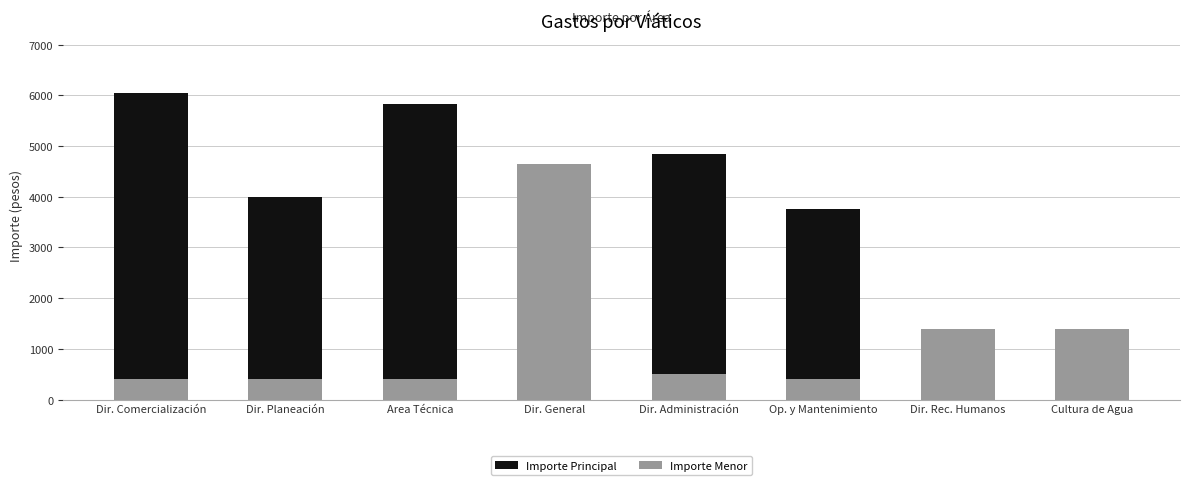

Reading left to right, list the values for the Importe Menor series.

Dir. Comercialización=400	Dir. Planeación=400	Area Técnica=400	Dir. General=4640	Dir. Administración=500	Op. y Mantenimiento=400	Dir. Rec. Humanos=1400	Cultura de Agua=1400